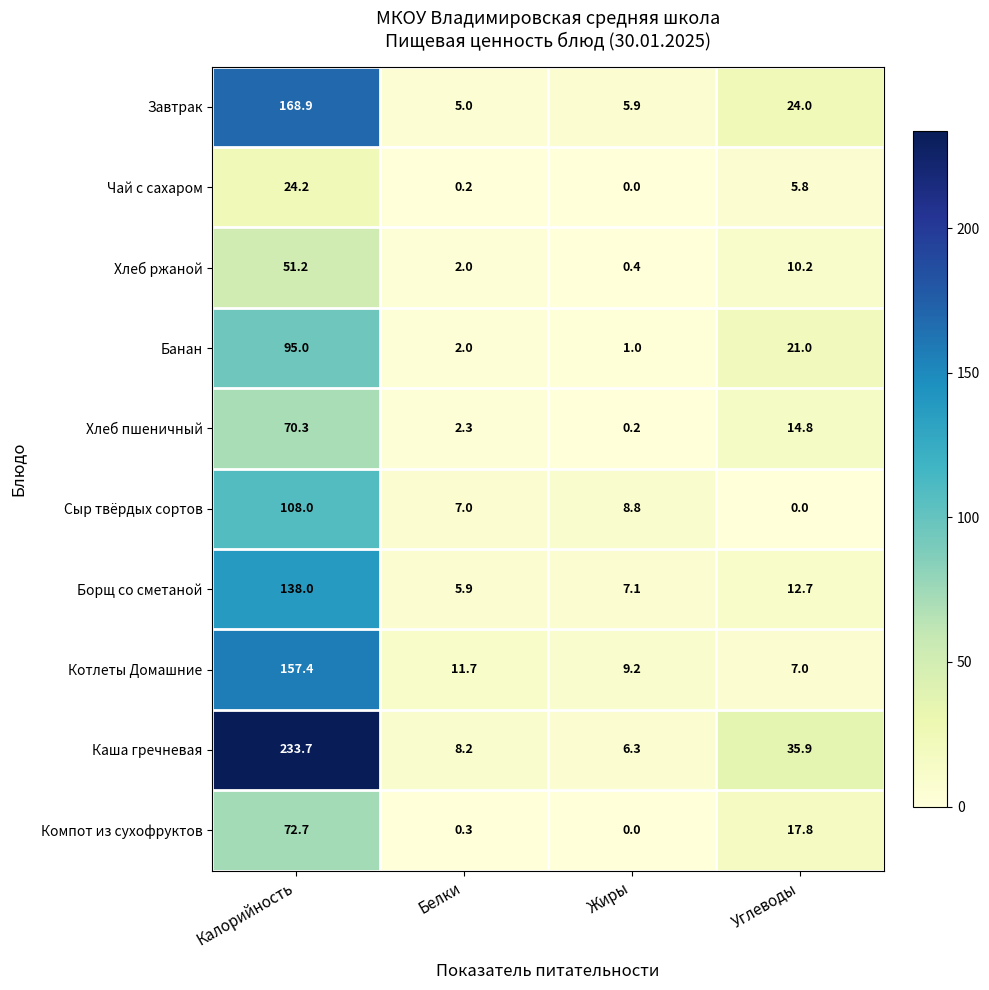

Read the Чай с сахаром value at Углеводы.

5.8